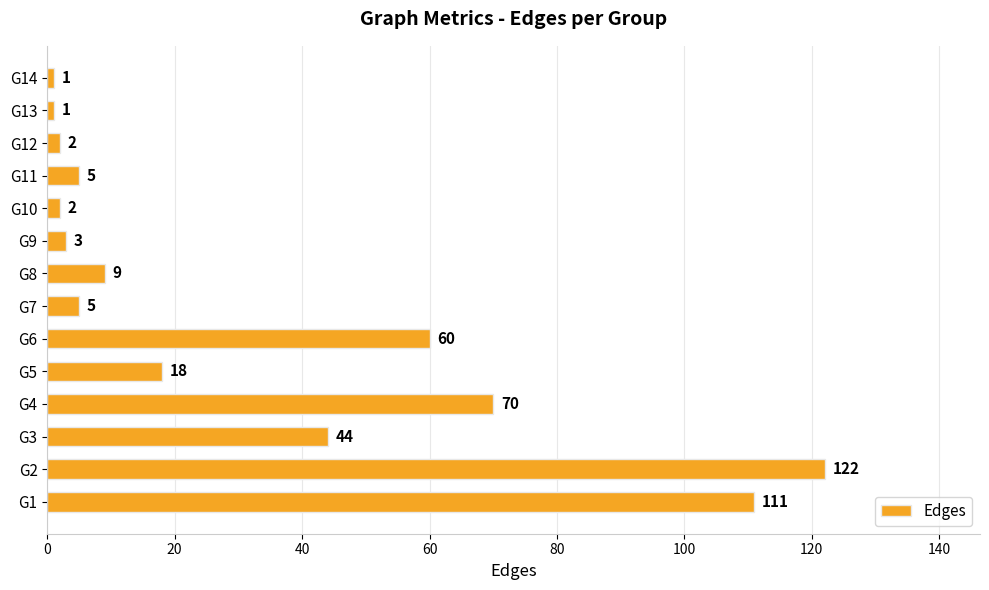

What is the greatest value displayed?

122